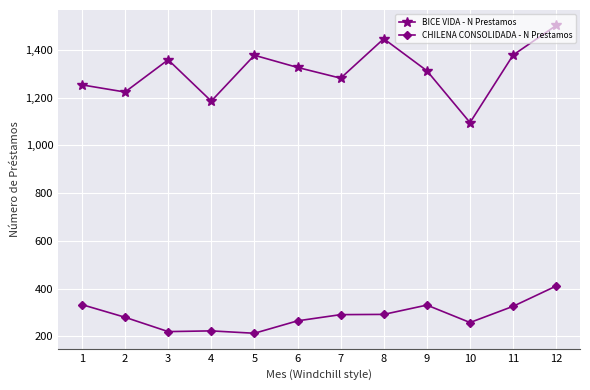

Which series has the largest range (max minus min)?

BICE VIDA - N Prestamos